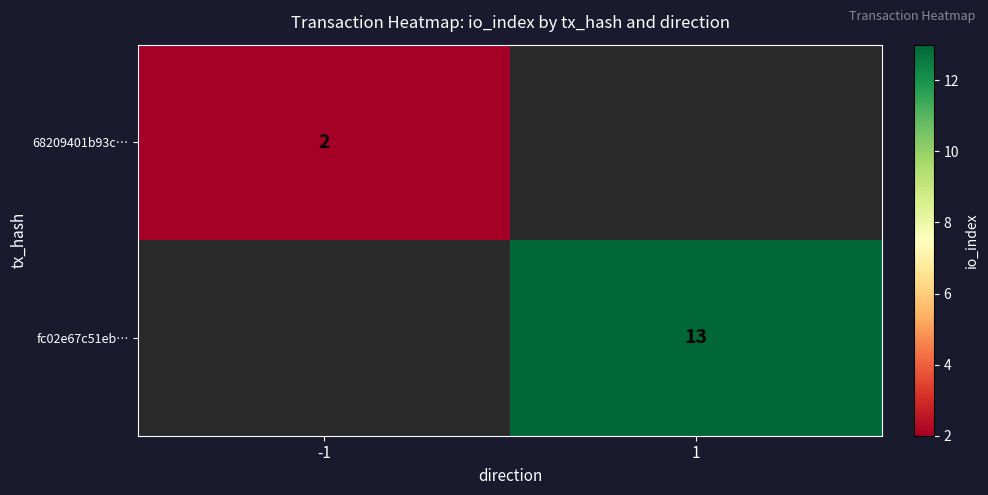

True or false: 68209401b93c… has a value of 1 at -1.

False